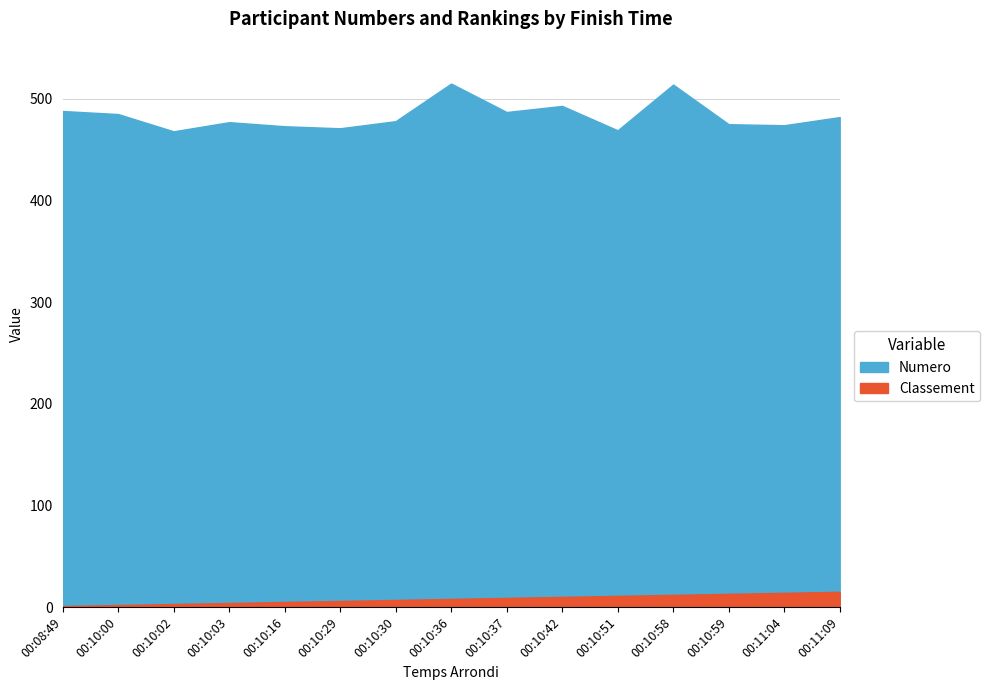

Reading right to left, list all the values displayed in this chart.

Numero: 00:11:09=482	00:11:04=474	00:10:59=475	00:10:58=514	00:10:51=469	00:10:42=493	00:10:37=487	00:10:36=515	00:10:30=478	00:10:29=471	00:10:16=473	00:10:03=477	00:10:02=468	00:10:00=485	00:08:49=488
Classement: 00:11:09=15	00:11:04=14	00:10:59=13	00:10:58=12	00:10:51=11	00:10:42=10	00:10:37=9	00:10:36=8	00:10:30=7	00:10:29=6	00:10:16=5	00:10:03=4	00:10:02=3	00:10:00=2	00:08:49=1